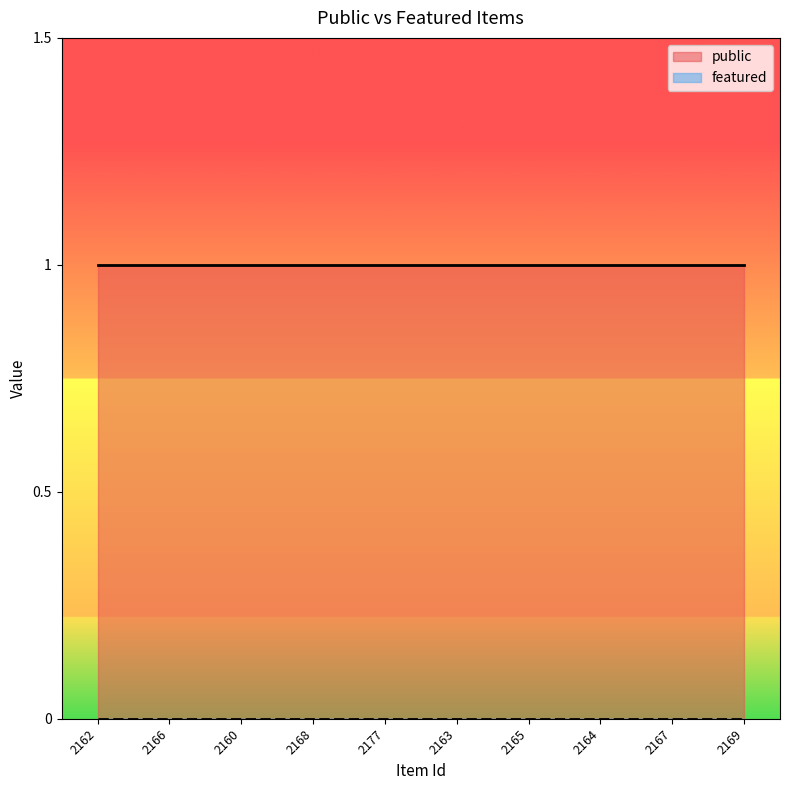

At how many categories does at least one series exceed 0?

10